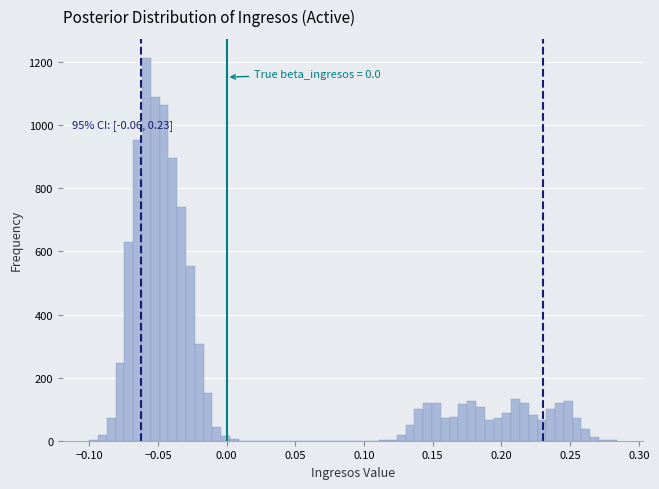

Read against the x-axis, roughly where is the centre of the tallest bar?

-0.060